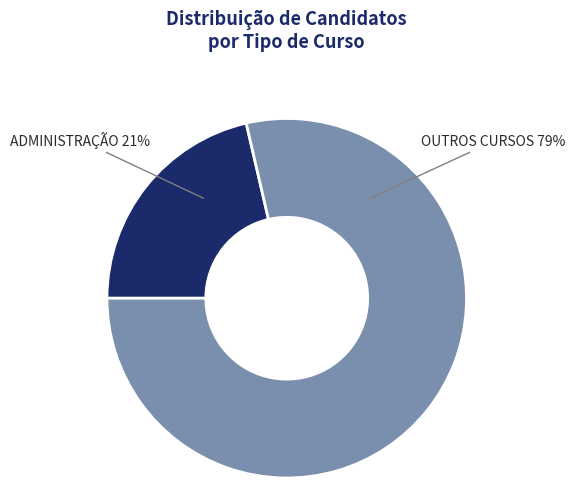

Is there a majority slice in this chart?

Yes